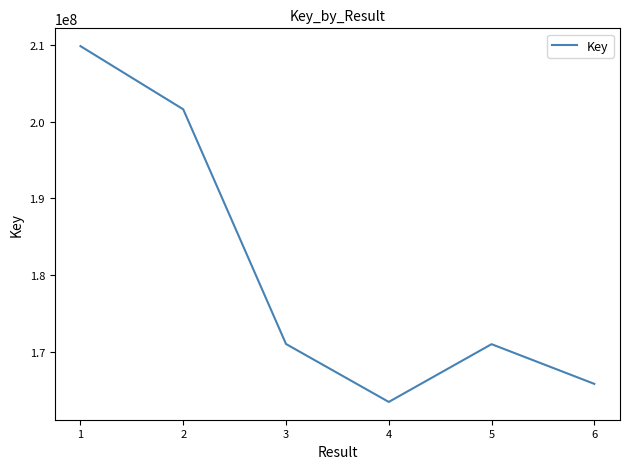

At which category does the data reach its first local valley?

4